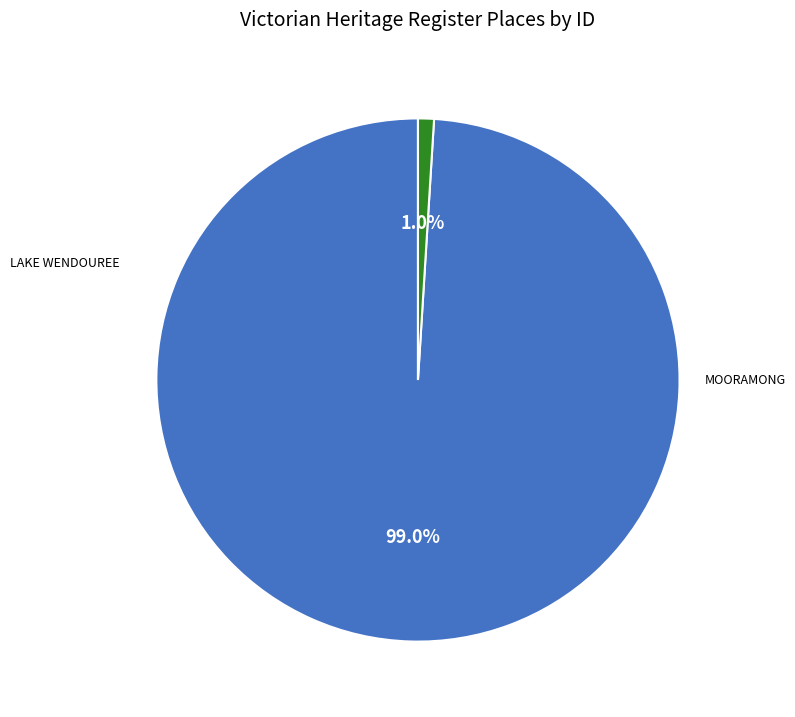

To the nearest percent, what is the difference between the largest and smallest slice percentages?

98%